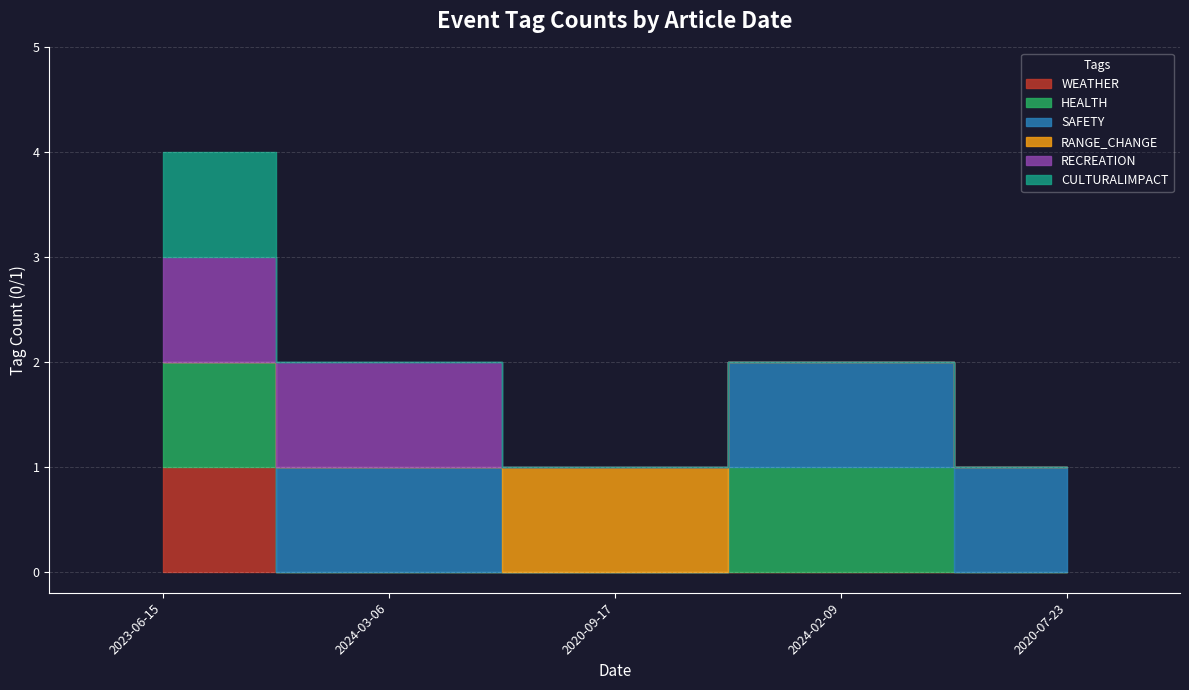

How many intersections are there between SAFETY and WEATHER?

1